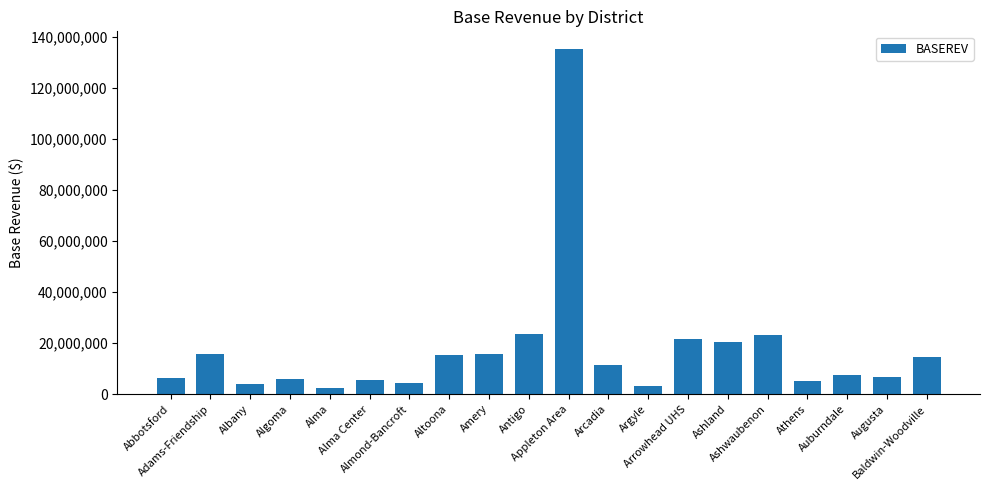

What is the maximum value shown in the chart?

135400310